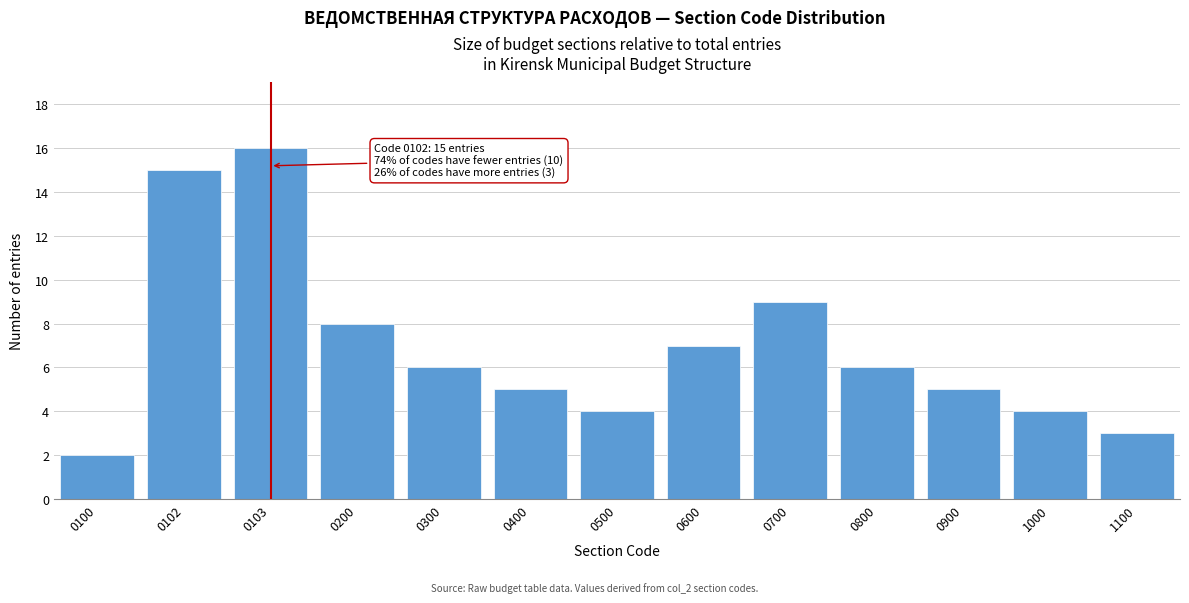

Reading right to left, extract all data points from this chart.

1100=3	1000=4	0900=5	0800=6	0700=9	0600=7	0500=4	0400=5	0300=6	0200=8	0103=16	0102=15	0100=2